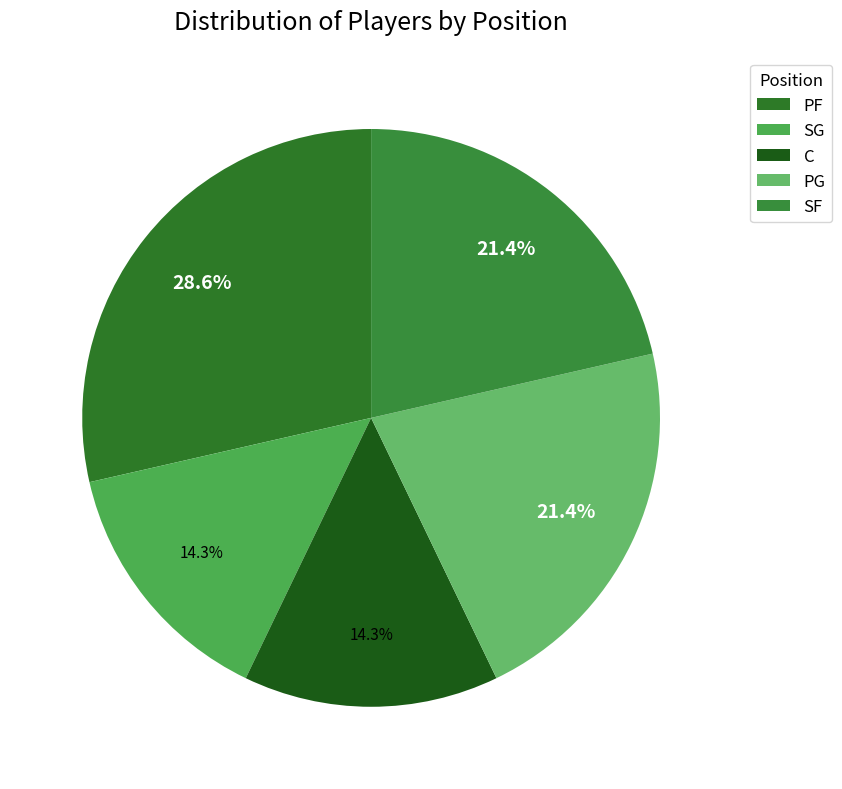

Does PF account for over 50% of the chart?

No